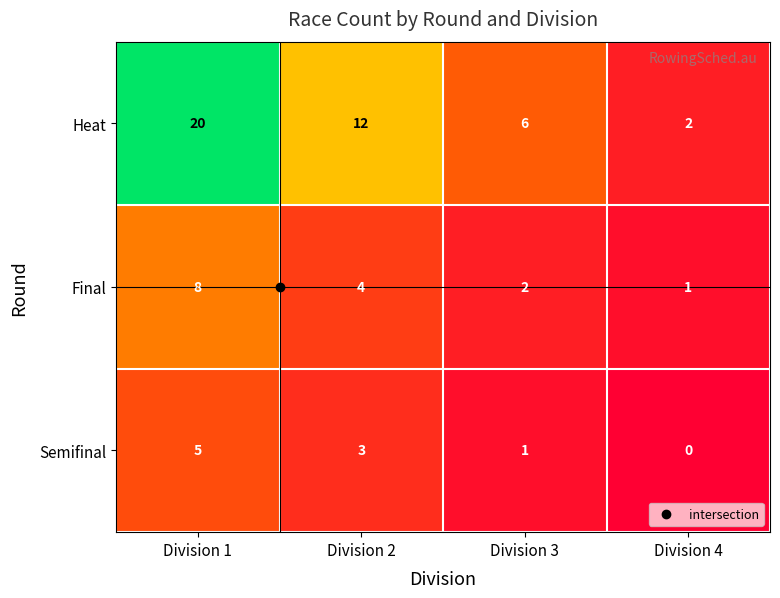

Rank the series by their maximum value, from lowest to highest.

Semifinal, Final, Heat